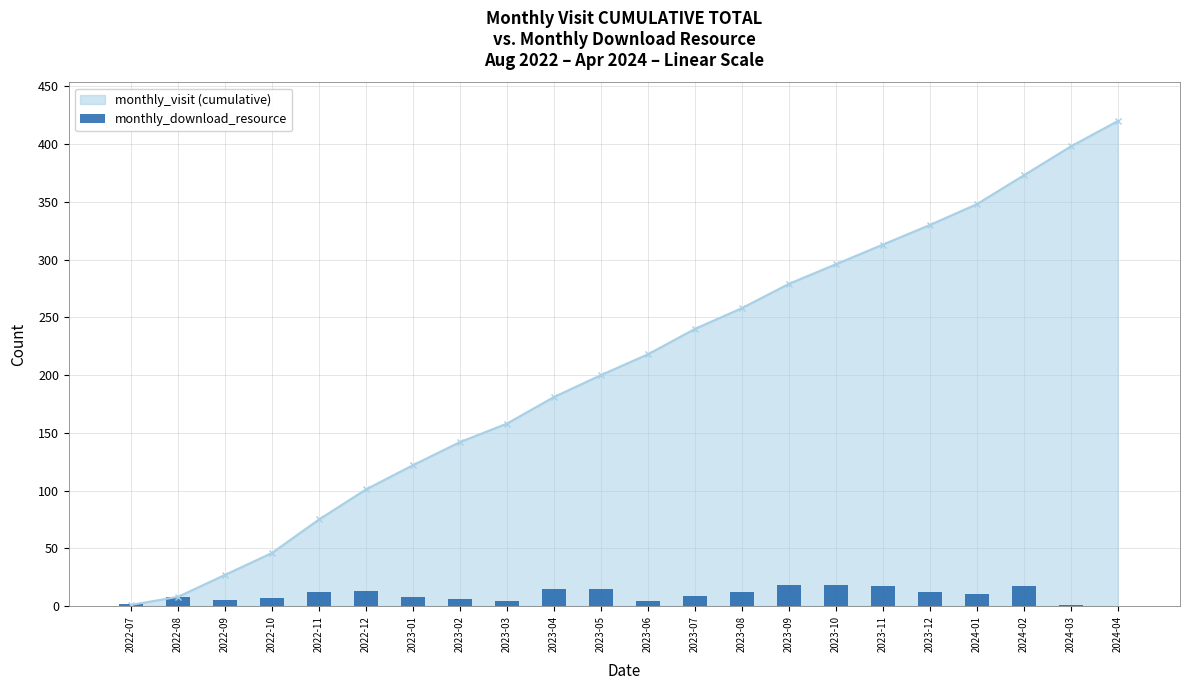

What is the highest value of the monthly_visit (cumulative) series?

420